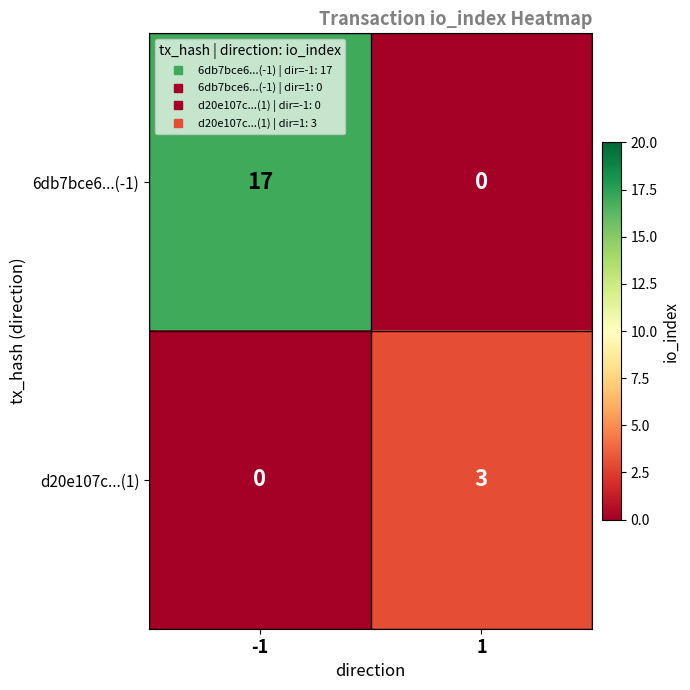

What is the spread (max minus min) of values at 1?

3